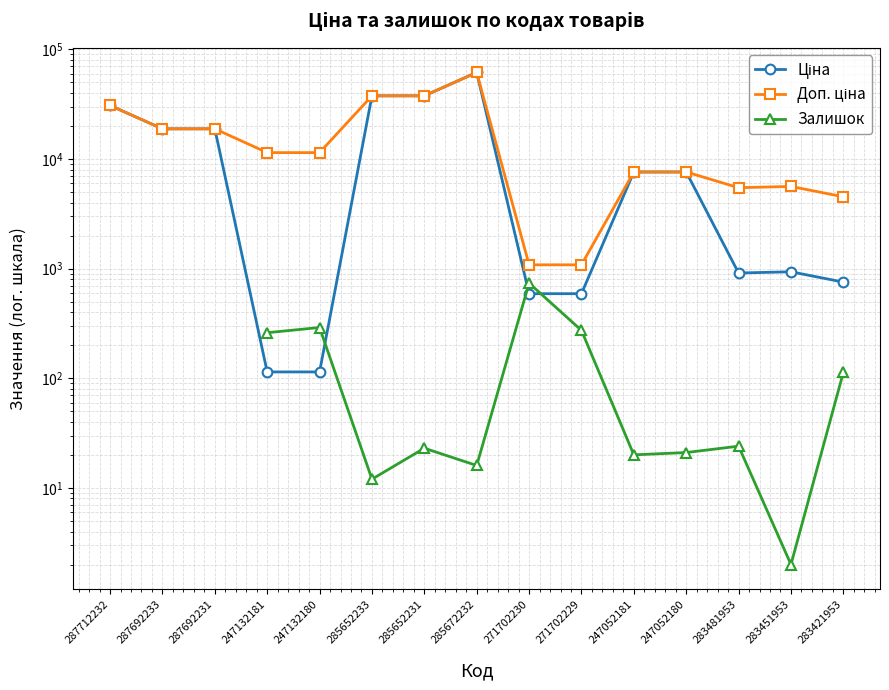

Between 247132181 and 247052181, which series saw the biggest shift?

Ціна